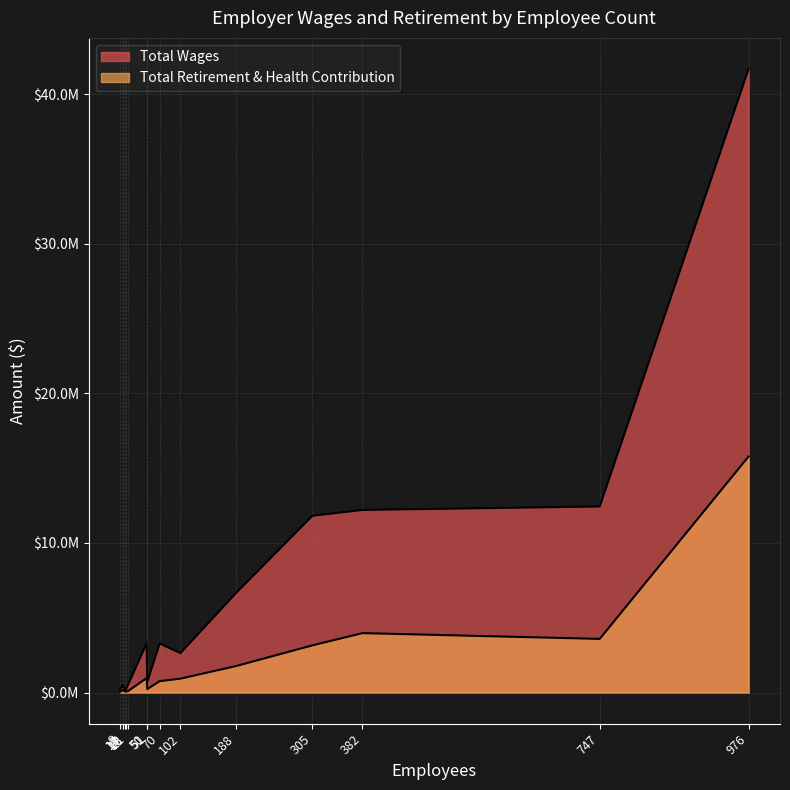

What are all the series names shown in the legend?

Total Wages, Total Retirement & Health Contribution